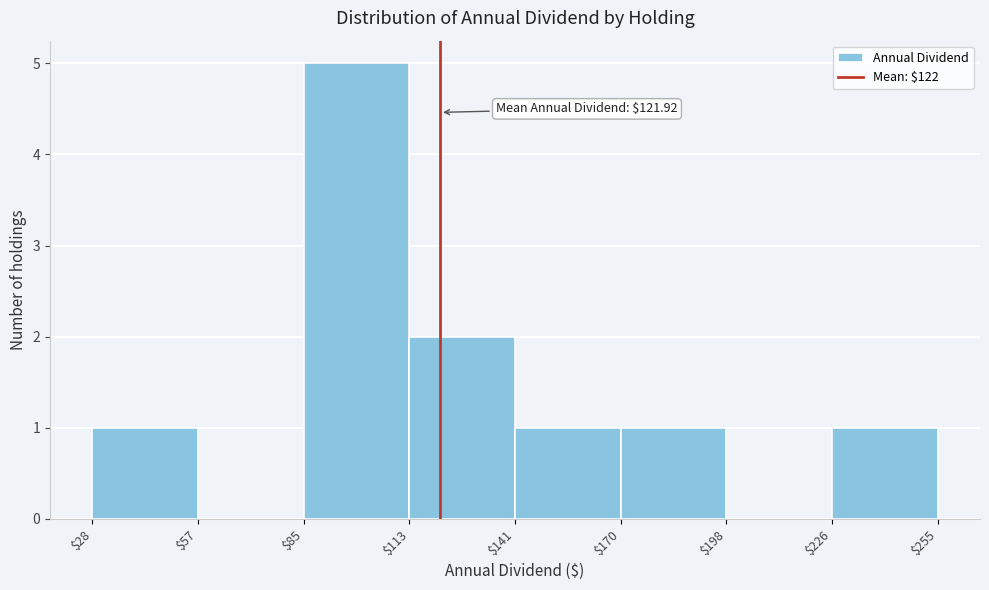

Over which range of the x-axis is the bar tallest?

$85 to $113